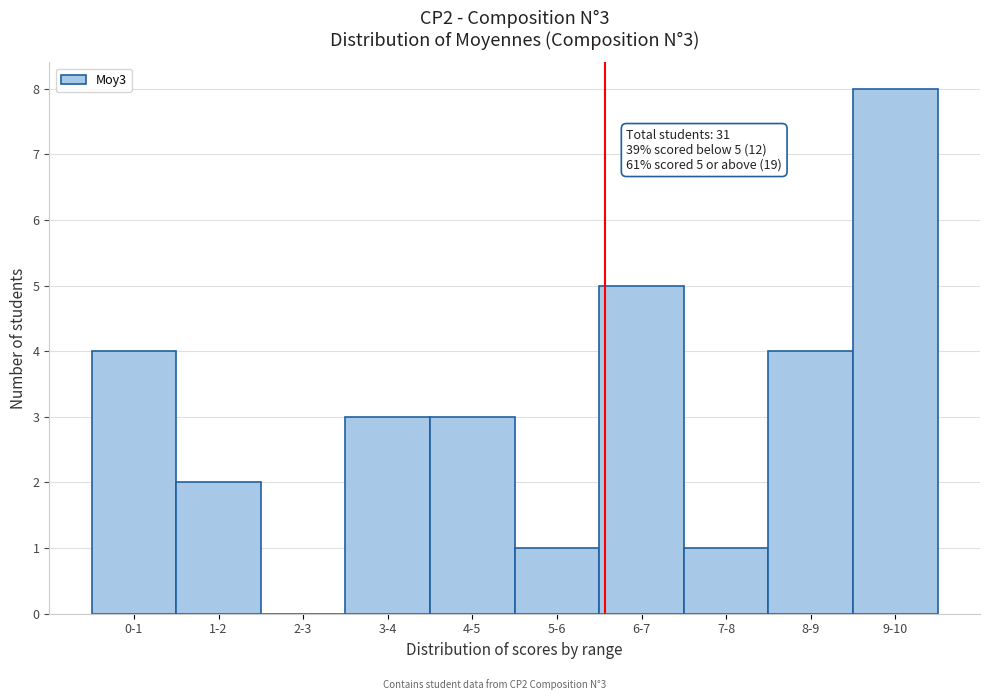

Reading left to right, transcribe all the data shown in this chart.

0-1=4	1-2=2	2-3=0	3-4=3	4-5=3	5-6=1	6-7=5	7-8=1	8-9=4	9-10=8